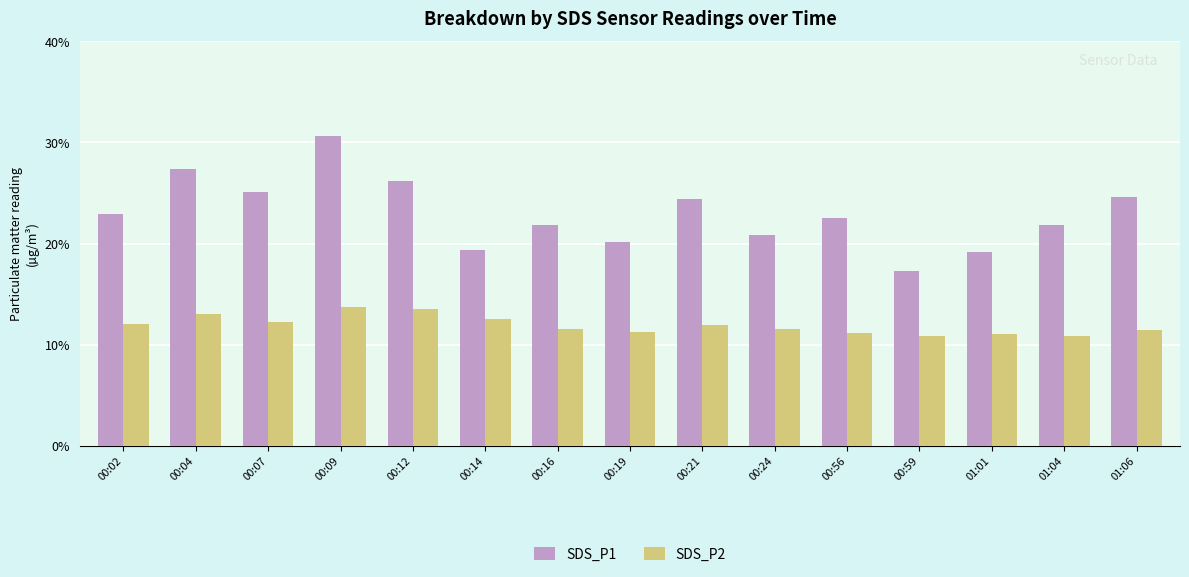

Which category has the lowest value in the SDS_P1 series?

00:59